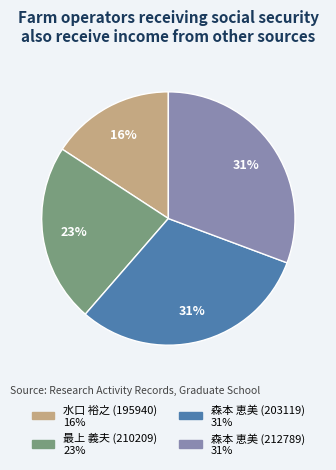

How many slices are in this pie chart?

4